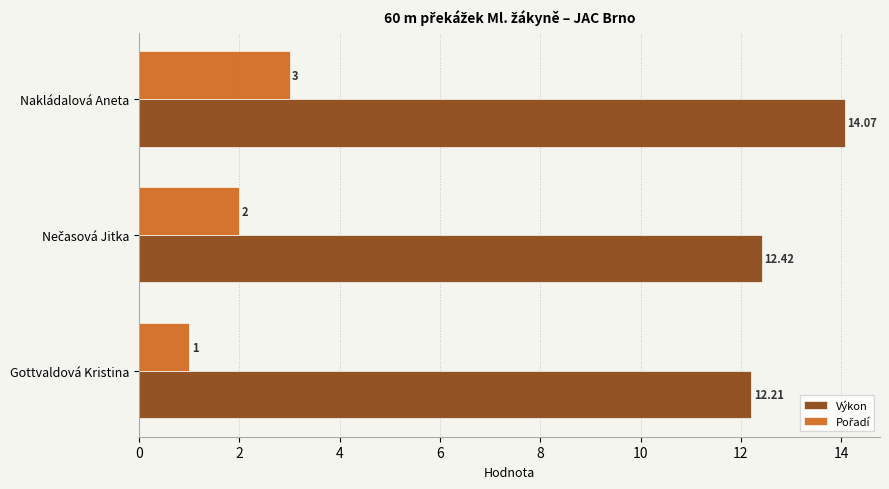

At how many categories does at least one series exceed 9?

3